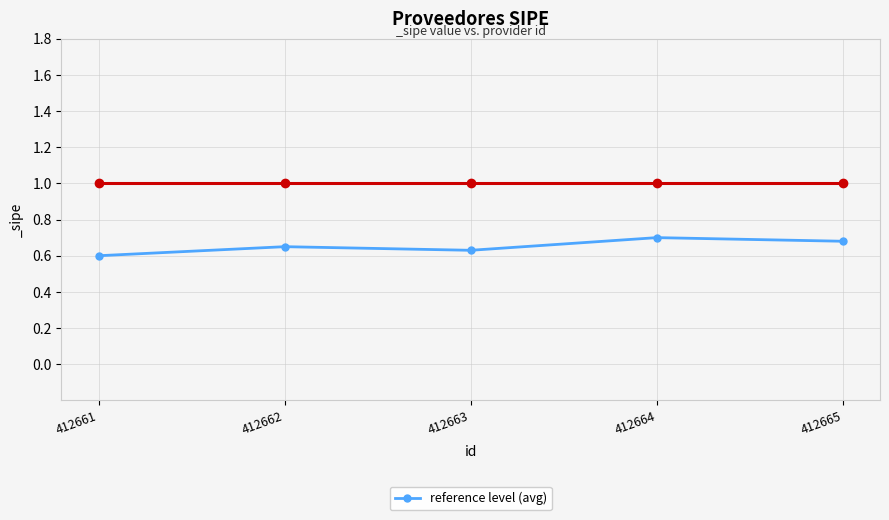

Count the values in the range 0 to 1.

5